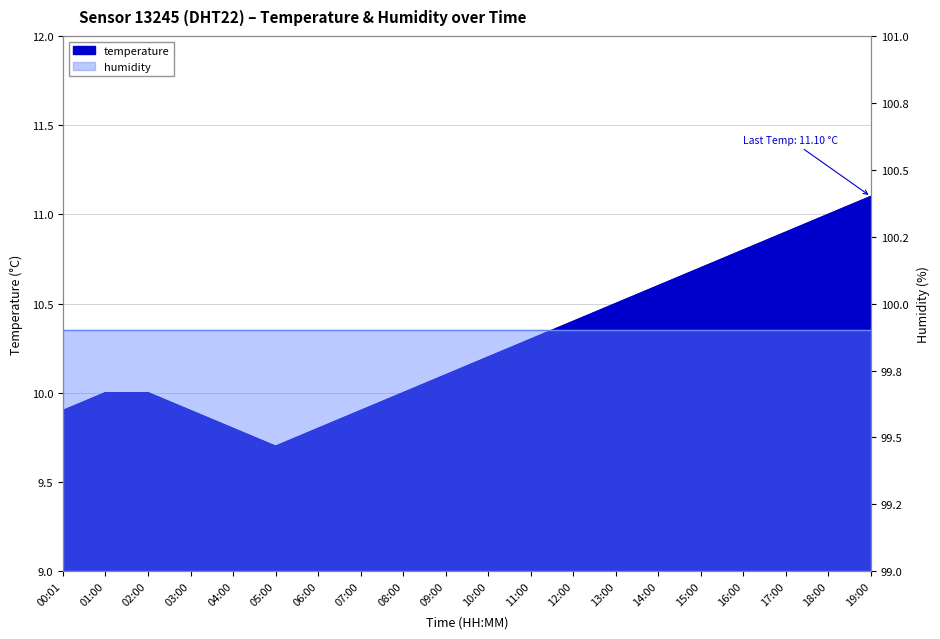

Which label corresponds to the smallest value in the chart?

05:00